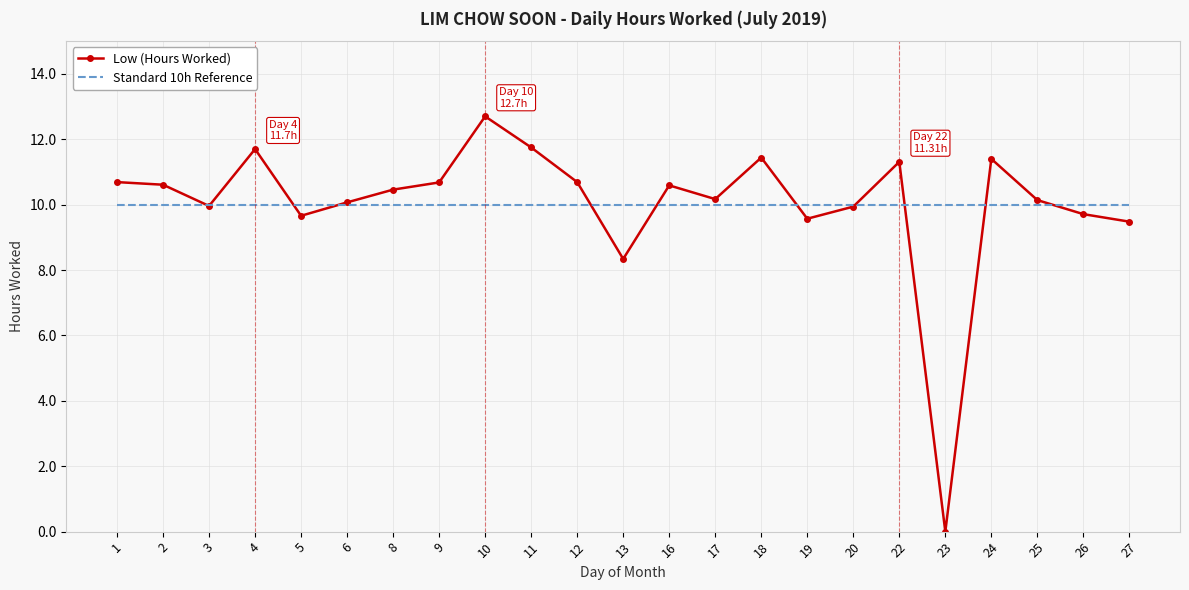

Is the value of Standard 10h Reference at 8 greater than the value of Low (Hours Worked) at 13?

Yes